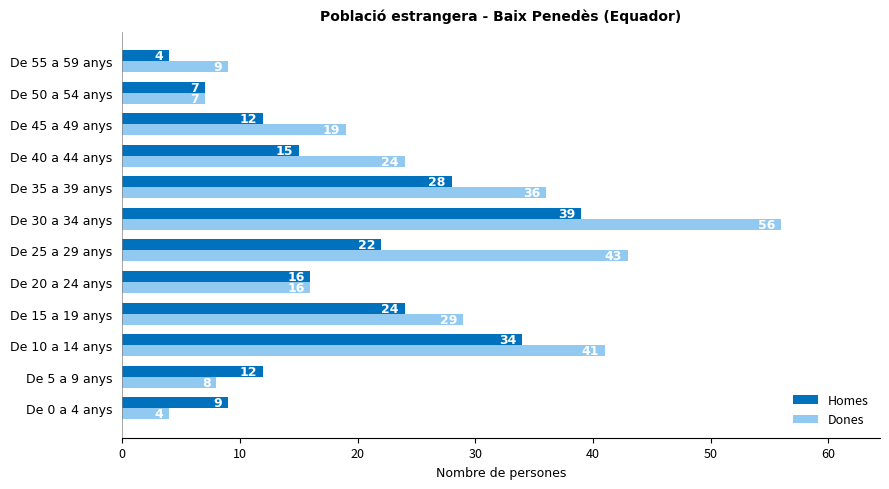

Is it true that Dones equals 4 at De 0 a 4 anys?

True